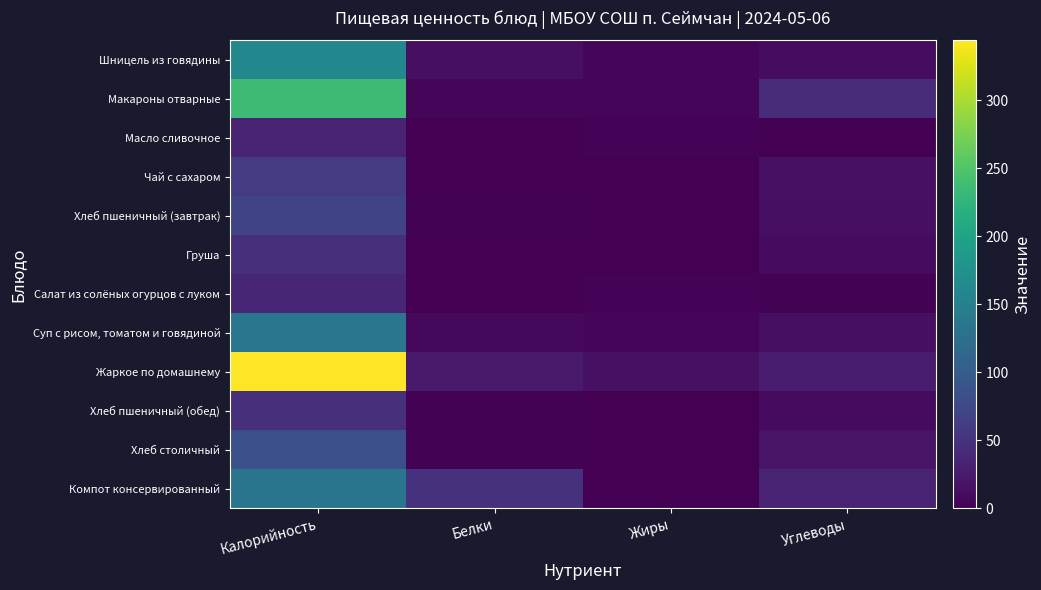

Which series has the widest spread of values?

Жаркое по домашнему